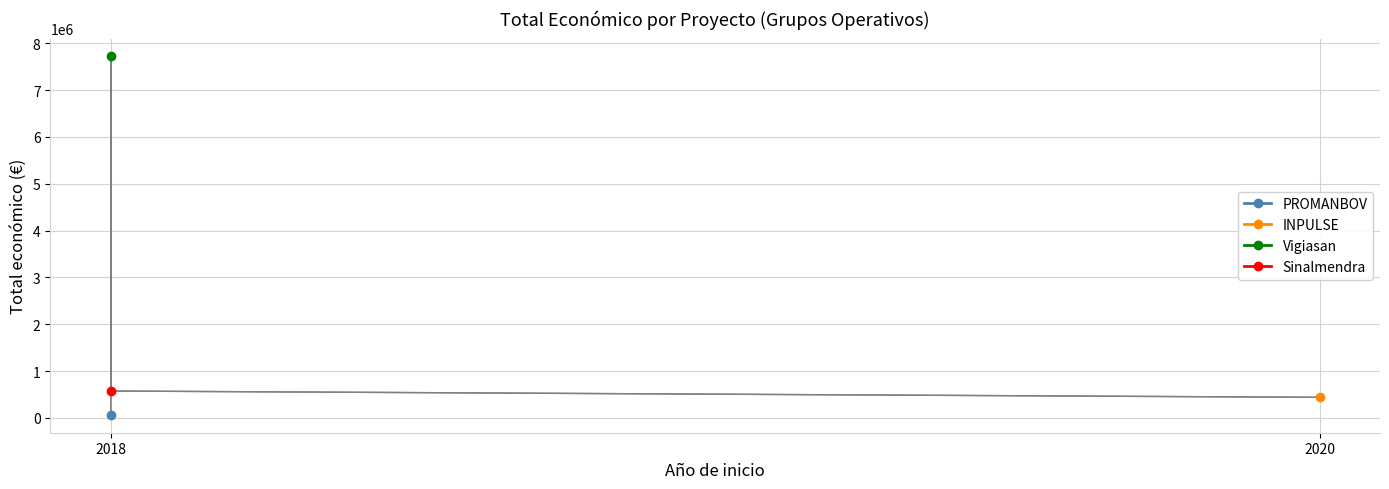

Rank the categories by value from lowest to highest.

2018, 2020, 2018, 2018